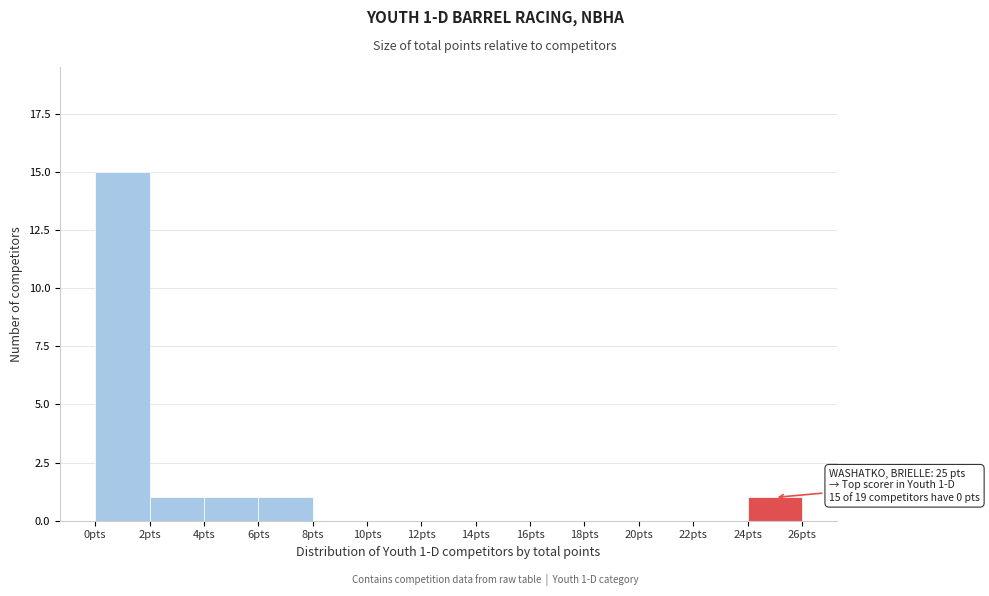

Which range on the x-axis has the tallest bar?

0 to 2